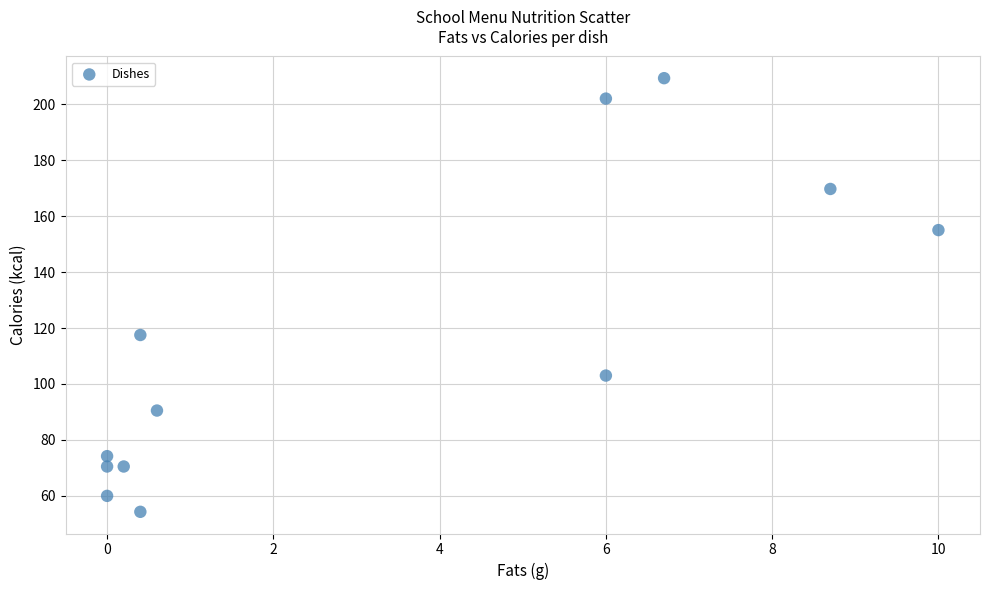

What is the average X value?

3.2